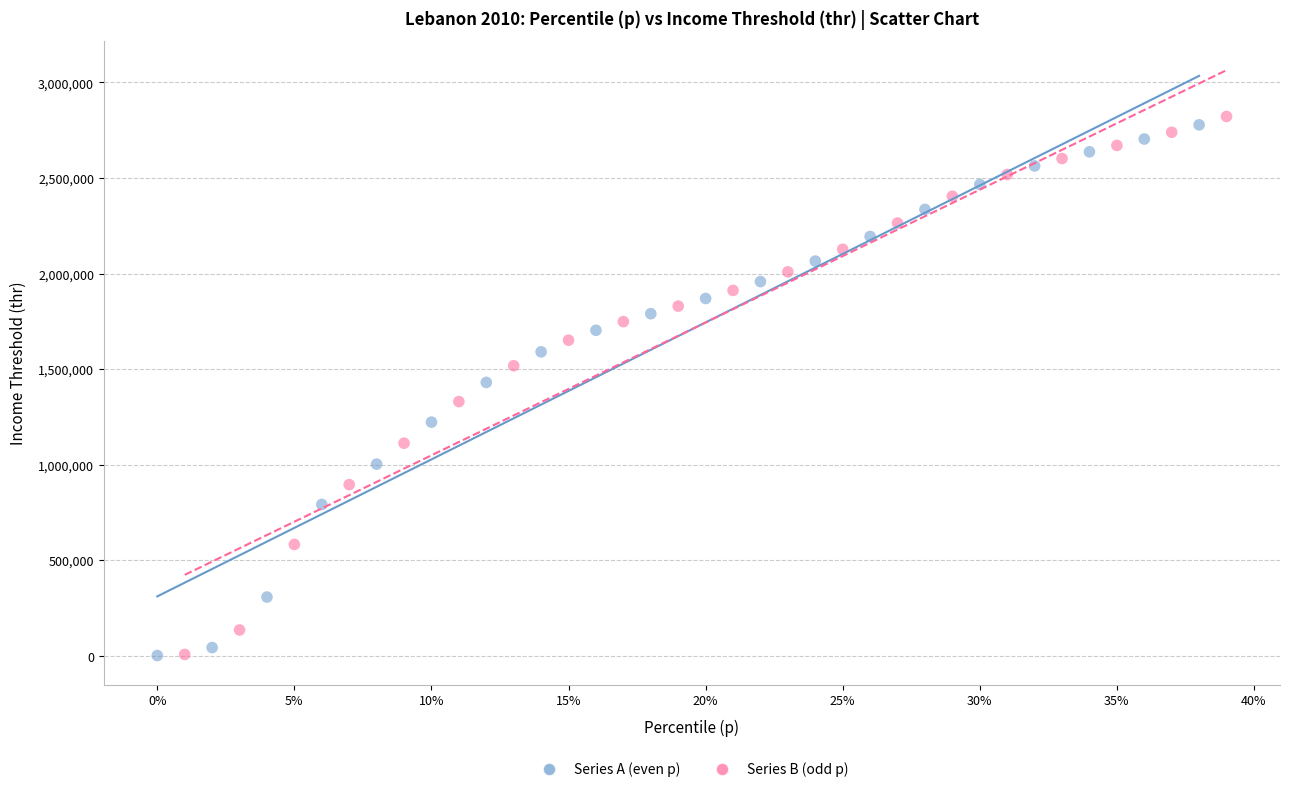

Which series contains the highest Y value?

Series B (odd p)